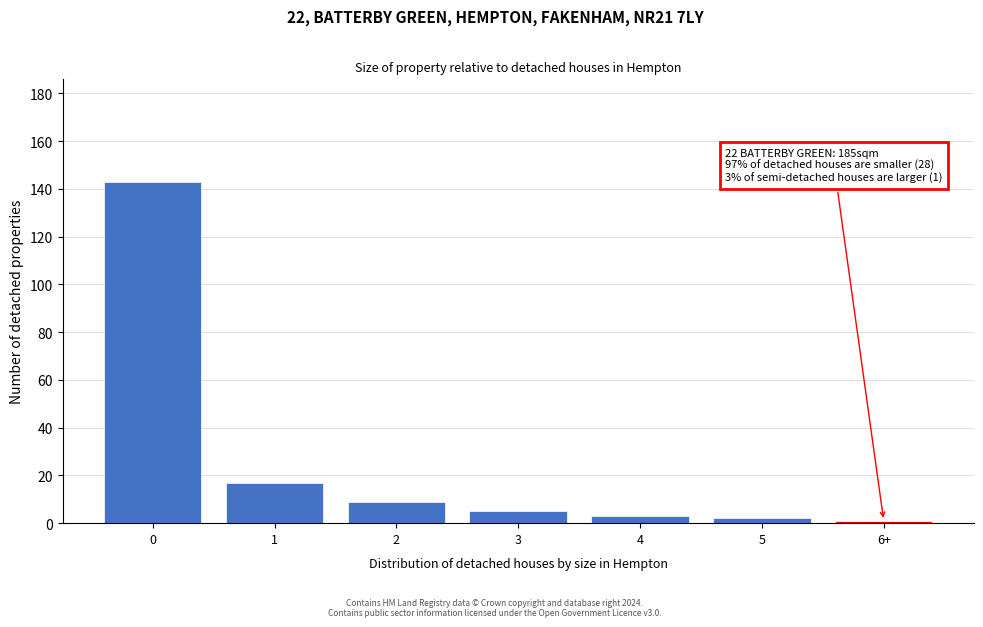

Reading right to left, list all the values displayed in this chart.

1	2	3	5	9	17	143